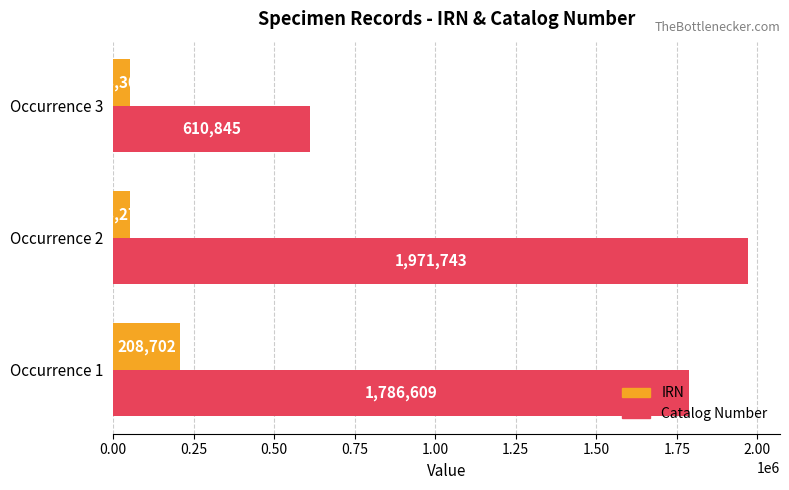

What are all the series names shown in the legend?

IRN, Catalog Number